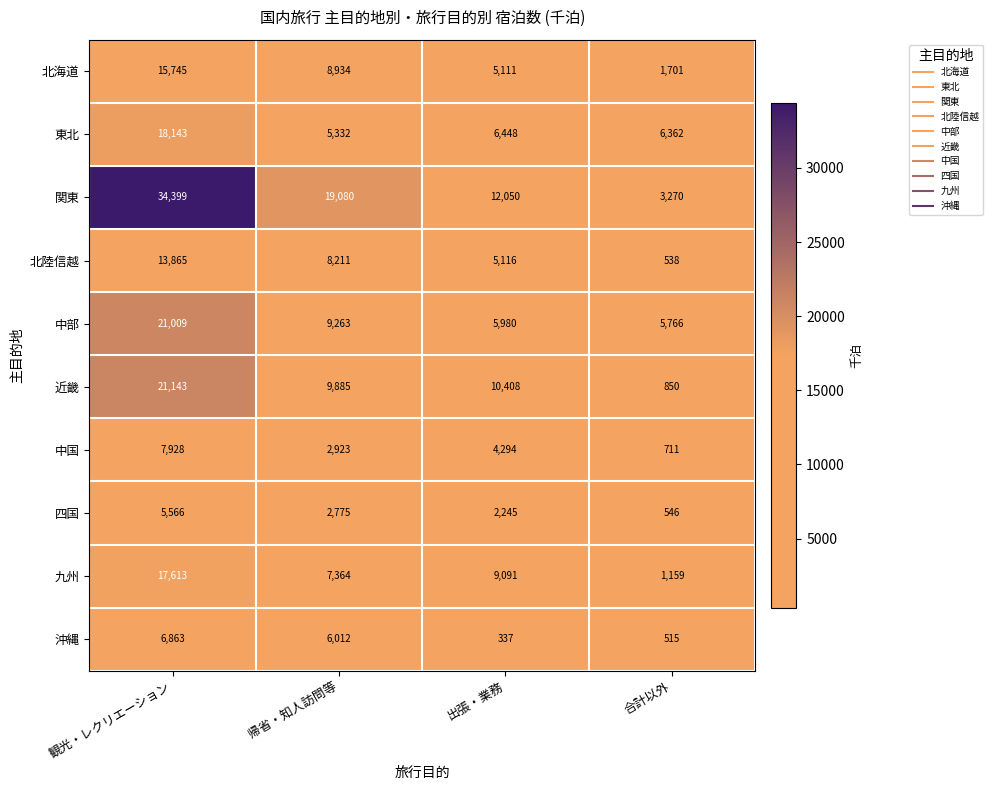

Which category has the highest value across all series?

観光・レクリエーション